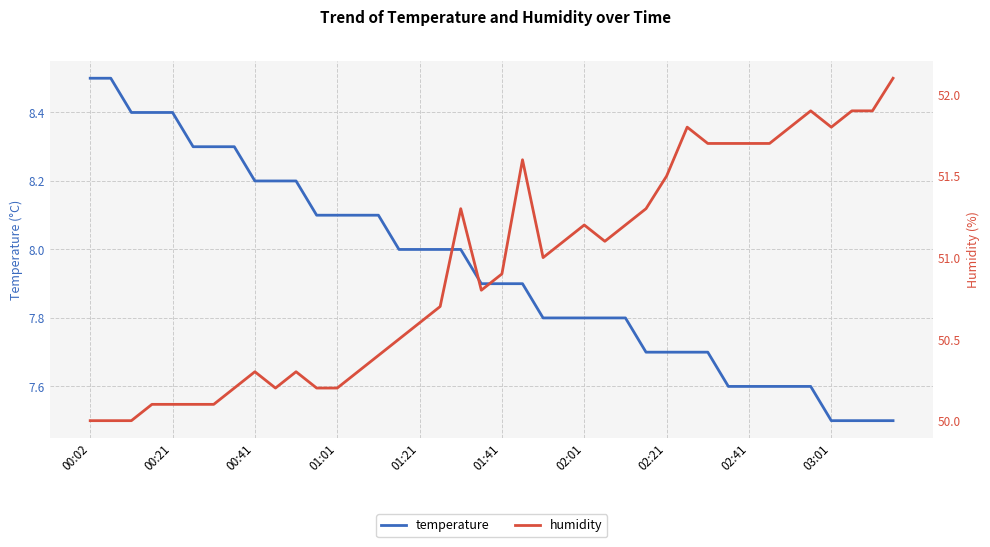

True or false: humidity has more than 1 interior local peaks.

True